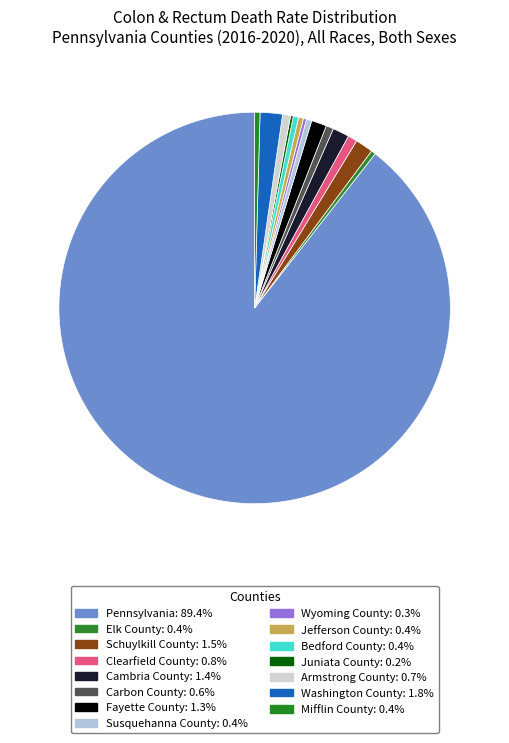

To the nearest percent, what is the difference between the largest and smallest slice percentages?

89%